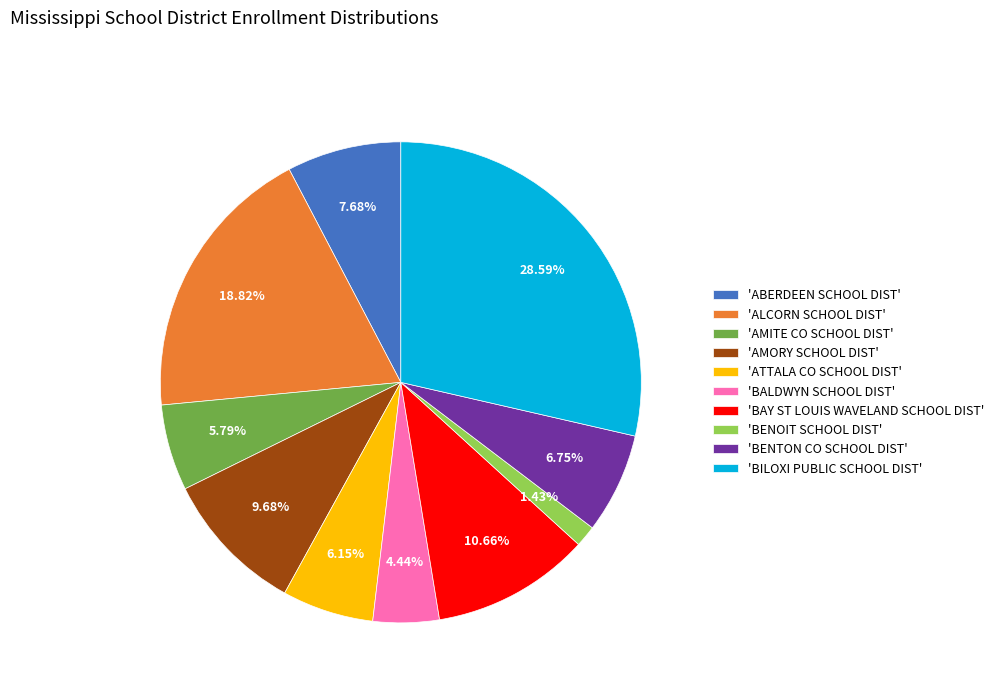

Does 'BENOIT SCHOOL DIST' represent more than half of the total?

No